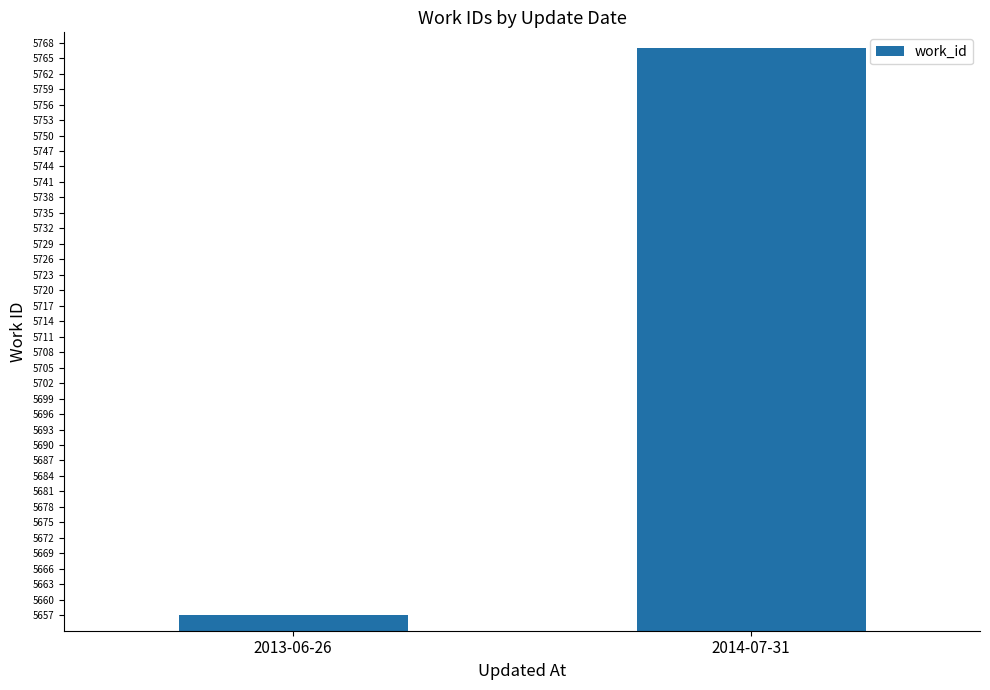

How many values are below 5767?

1